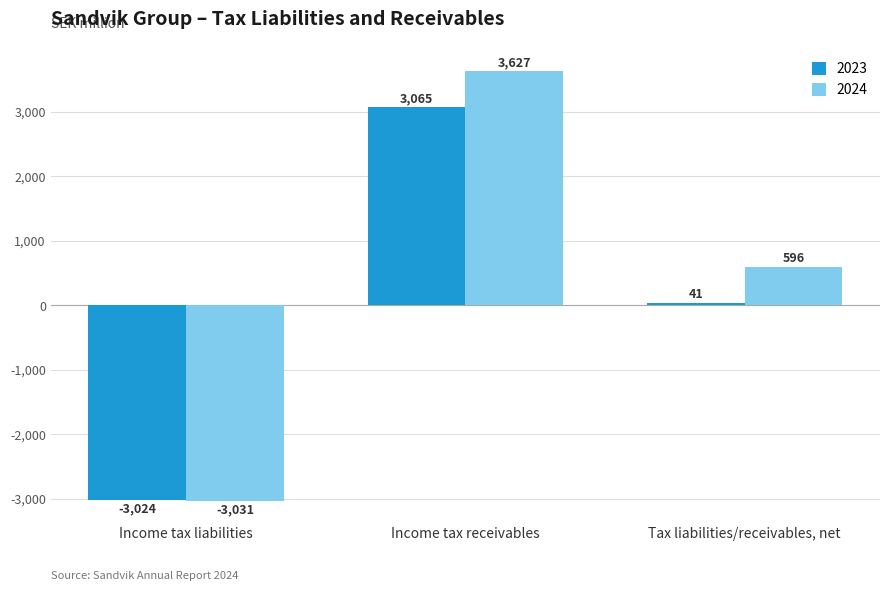

What position from the left is Income tax receivables?

2